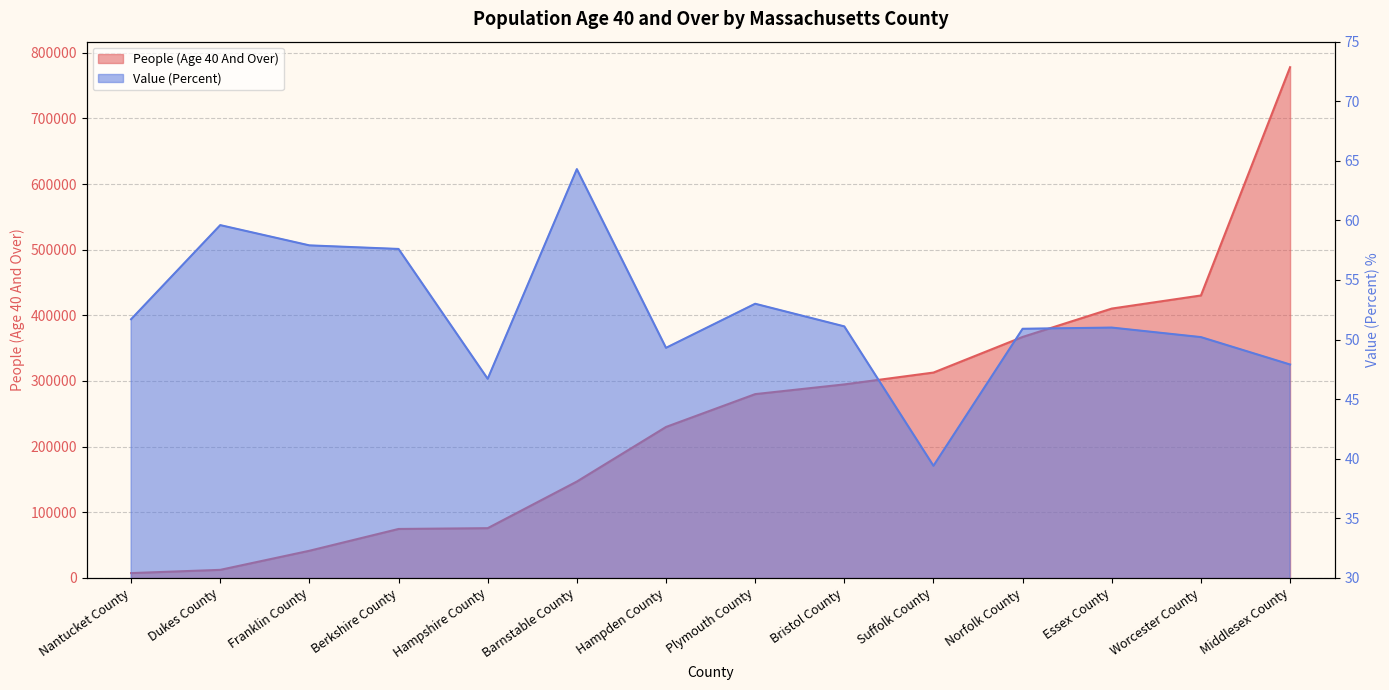

Reading left to right, extract all data points from this chart.

People (Age 40 And Over): 7131.0	12075.0	41160.0	74373.0	75585.0	146644.0	229806.0	279831.0	294649.0	312689.0	366967.0	410196.0	430151.0	777980.0
Value (Percent): 51.7	59.6	57.9	57.6	46.7	64.3	49.3	53.0	51.1	39.4	50.9	51.0	50.2	47.9